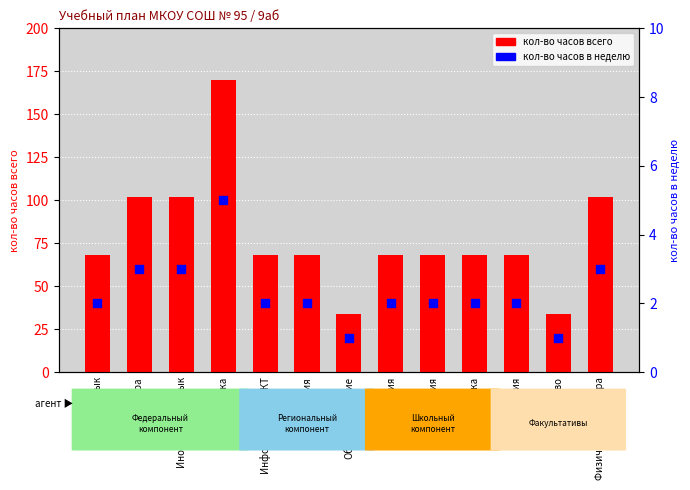

What is the total value across all series at Иностранный язык?

105